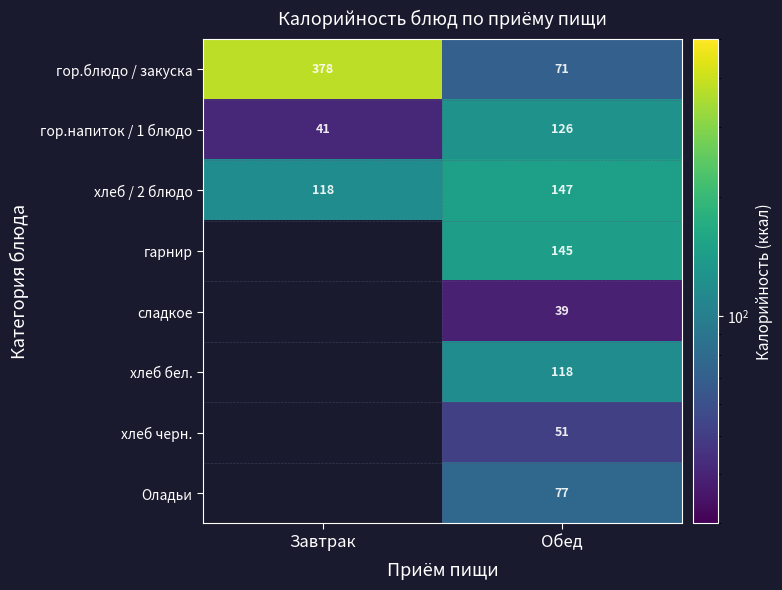

Rank the series at Обед from highest to lowest value.

хлеб / 2 блюдо, гарнир, гор.напиток / 1 блюдо, хлеб бел., Оладьи, гор.блюдо / закуска, хлеб черн., сладкое